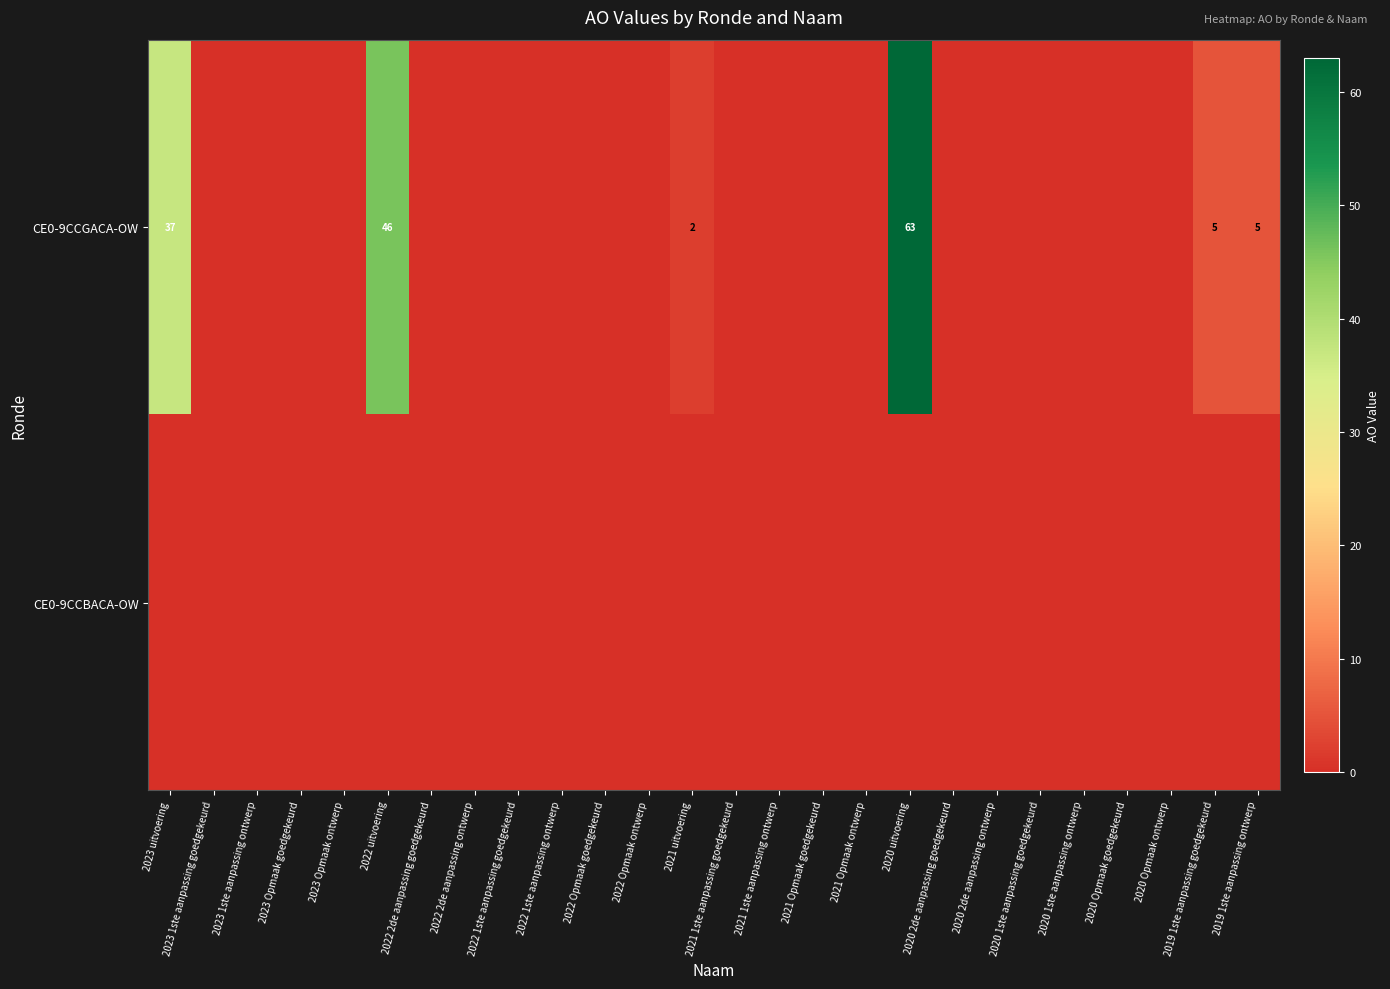

The value of CE0-9CCGACA-OW at 2020 uitvoering is 63. True or false?

True